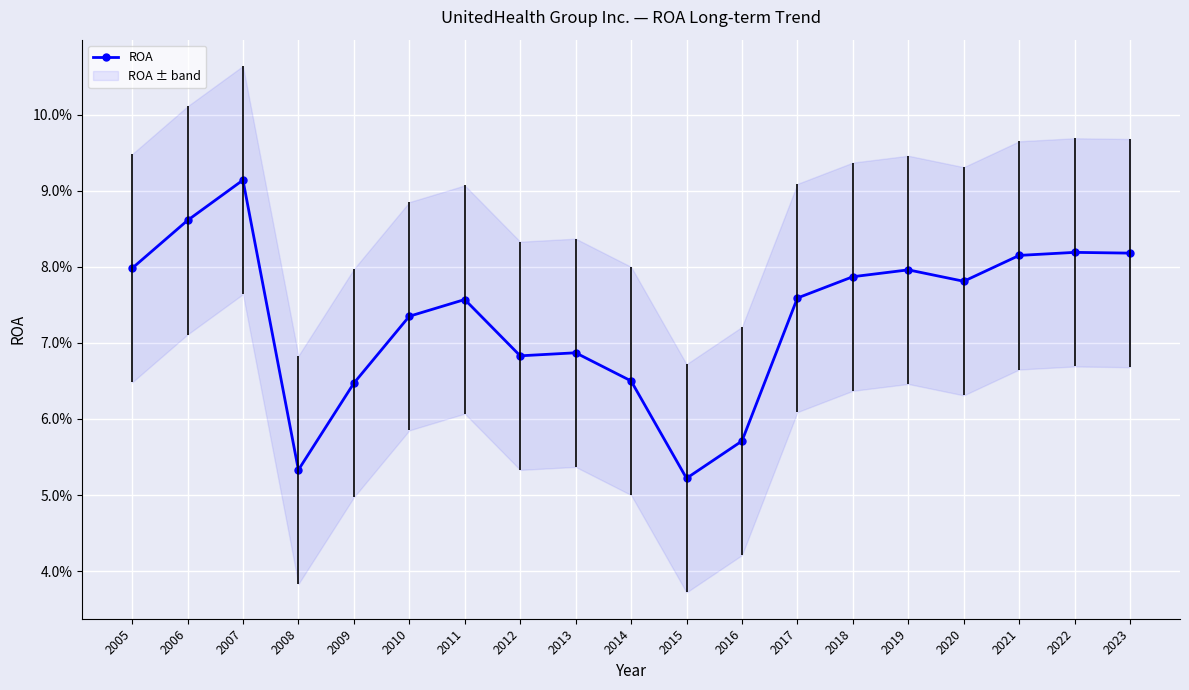

Reading left to right, transcribe all the data shown in this chart.

2005=0.1	2006=0.1	2007=0.1	2008=0.1	2009=0.1	2010=0.1	2011=0.1	2012=0.1	2013=0.1	2014=0.1	2015=0.1	2016=0.1	2017=0.1	2018=0.1	2019=0.1	2020=0.1	2021=0.1	2022=0.1	2023=0.1